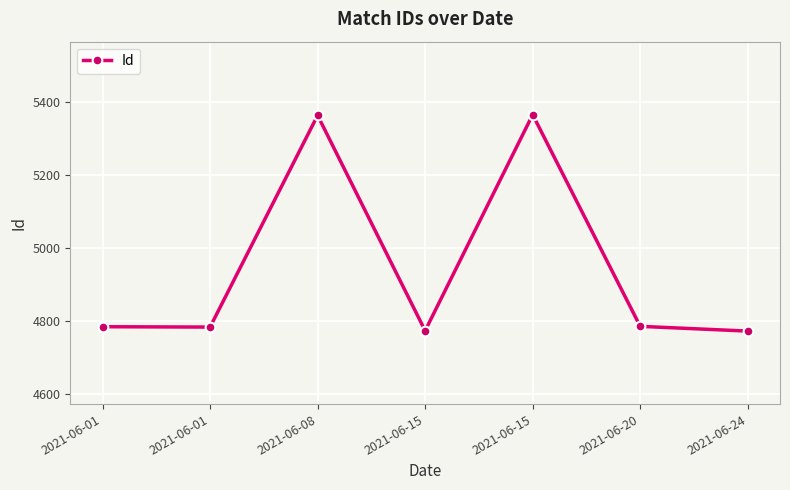

How many values are below 4783?

3